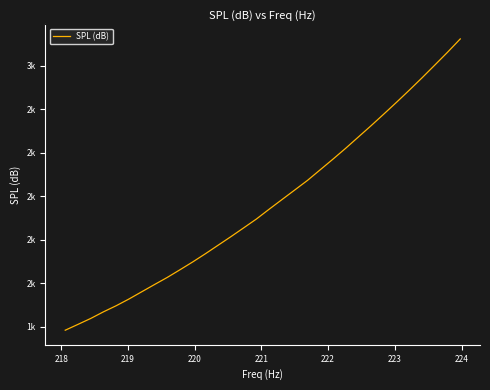

Does the chart have visible grid lines?

No